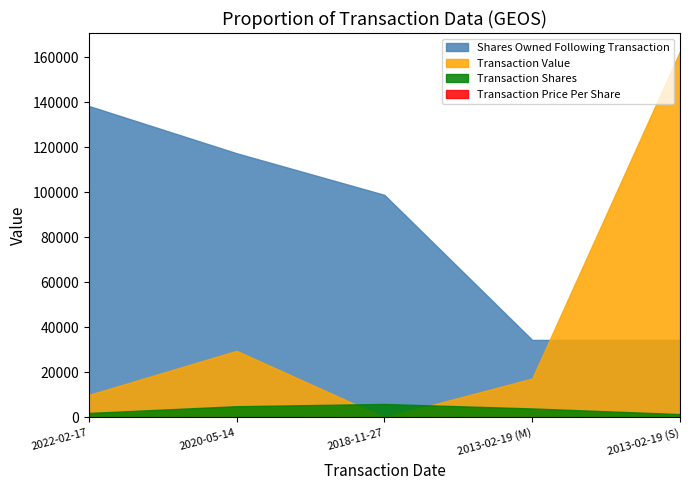

Does the chart have visible grid lines?

No